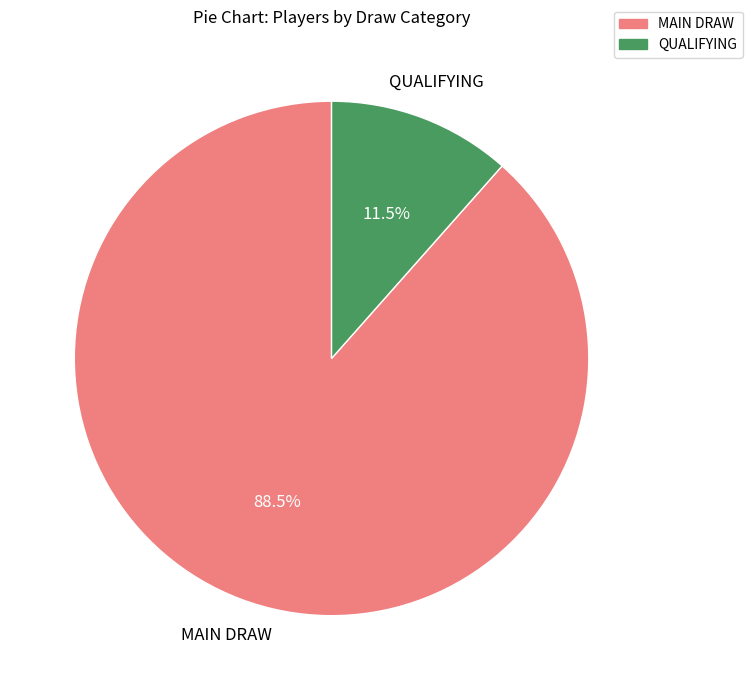

Between MAIN DRAW and QUALIFYING, which is larger?

MAIN DRAW